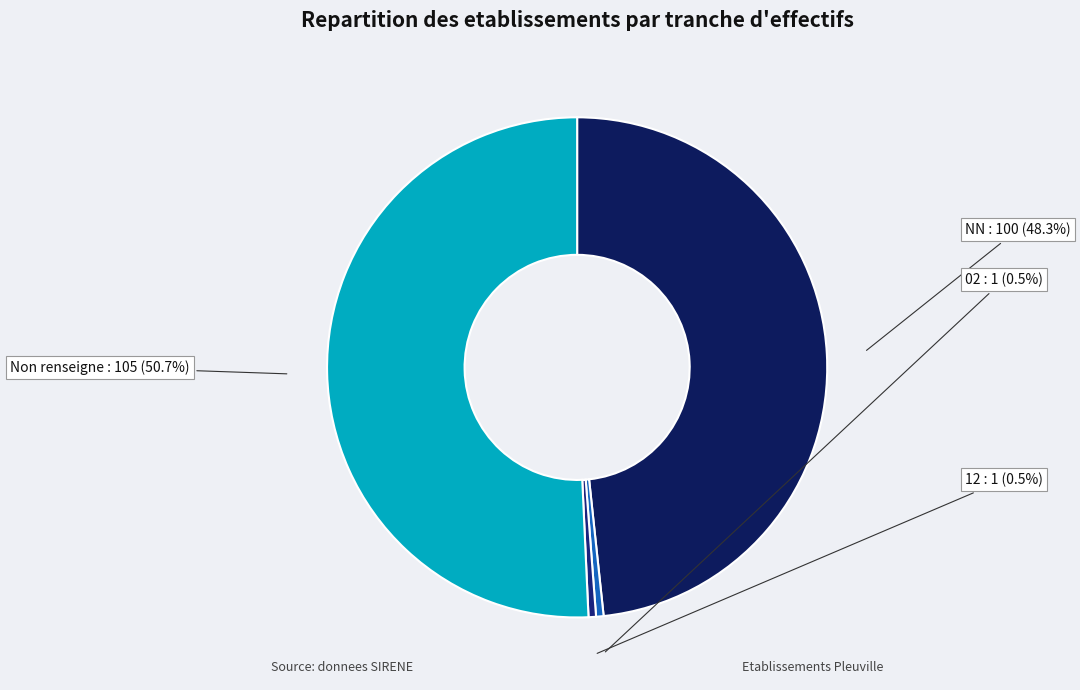

How much of the chart is everything except 12?

99.5%